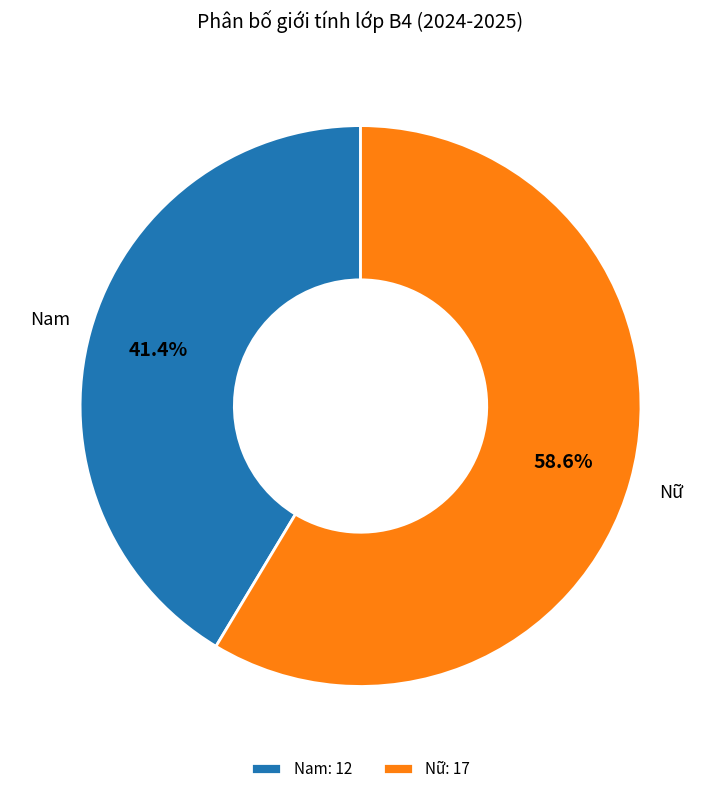

Count the number of slices in the pie.

2